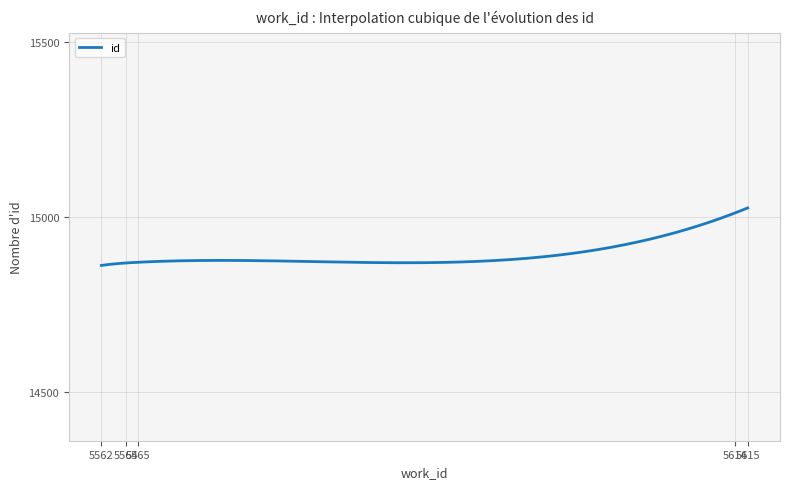

What is the greatest value displayed?

15026.0